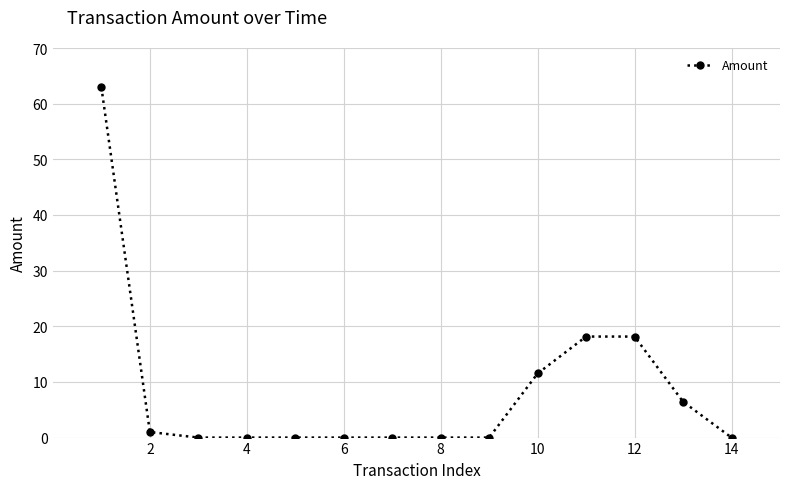

How many data points does each series have?

14